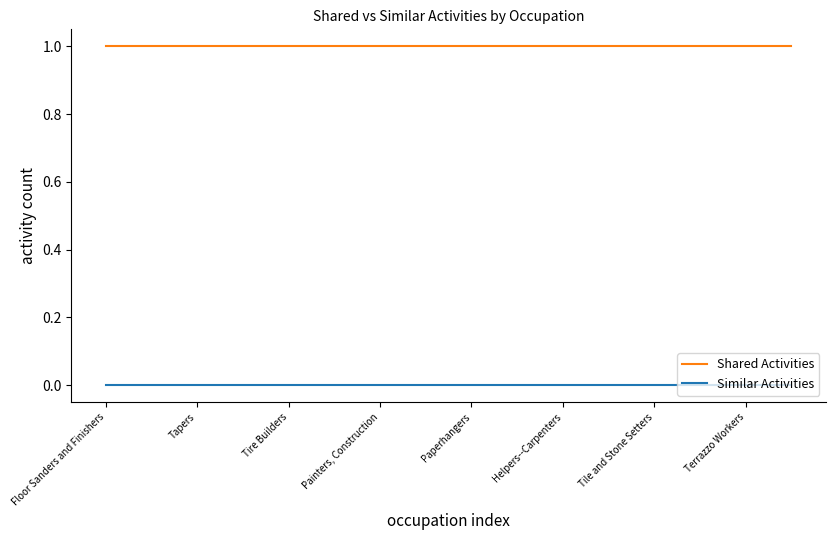

True or false: Shared Activities and Similar Activities cross at least once.

False